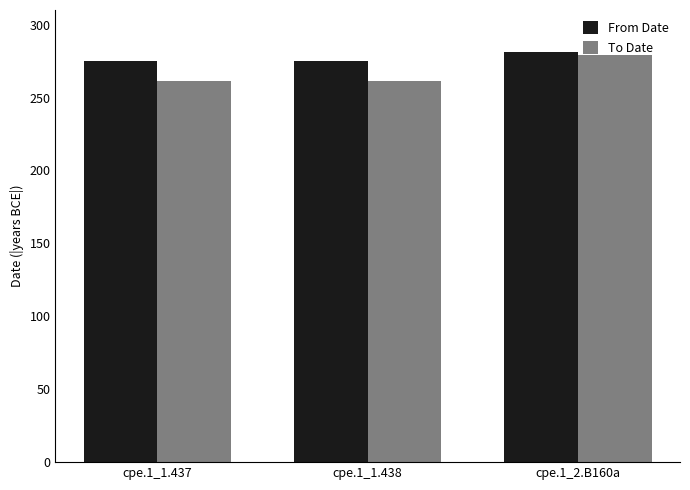

Is the value of To Date at cpe.1_2.B160a greater than the value of From Date at cpe.1_1.438?

Yes